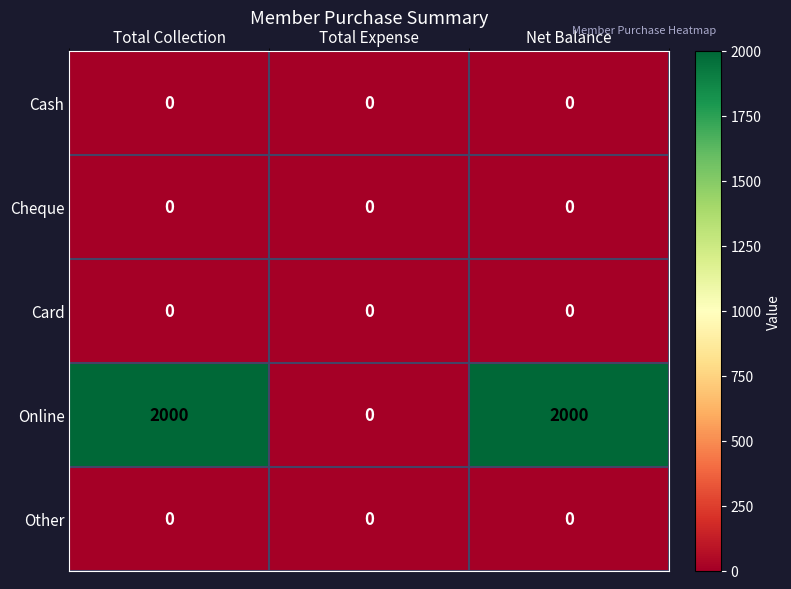

What is the difference between the highest and lowest values at Total Collection?

2000